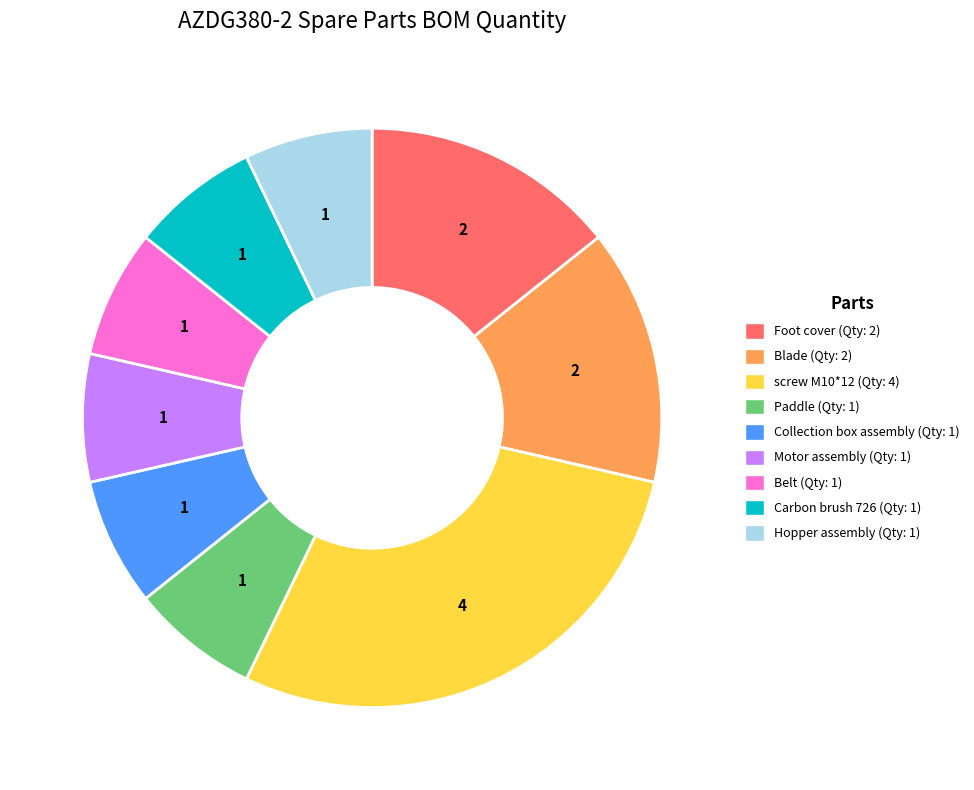

Is it true that Blade is 3% of the pie?

False